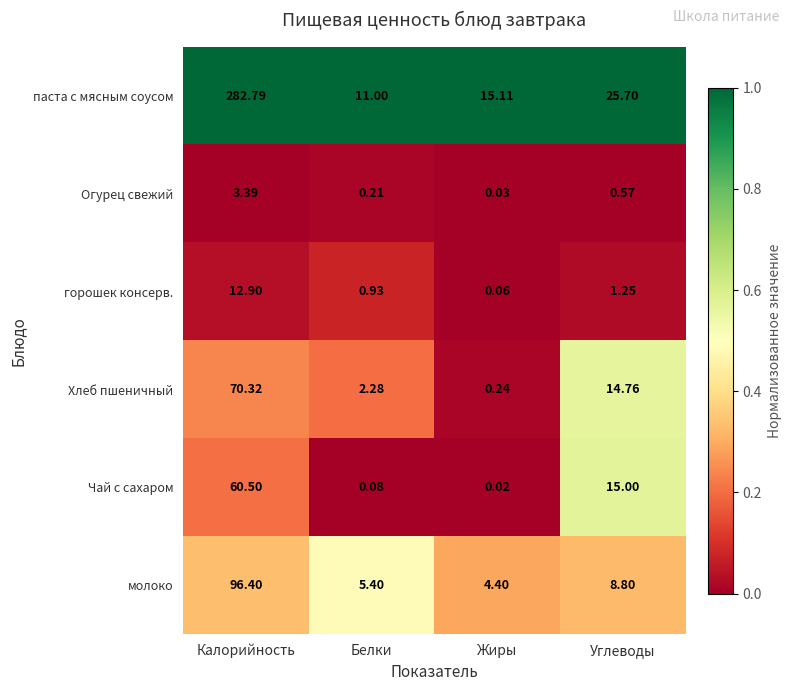

List the labels in order of молоко value, smallest first.

Жиры, Белки, Углеводы, Калорийность